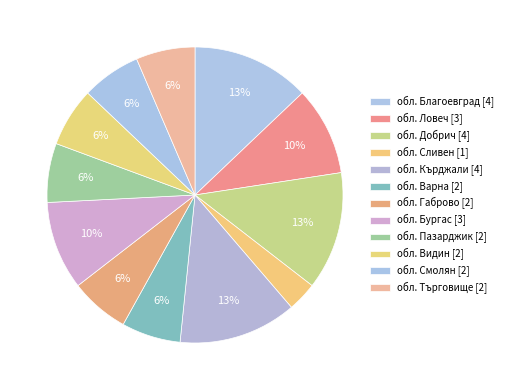

What percentage is the обл. Видин slice, to the nearest percent?

6%